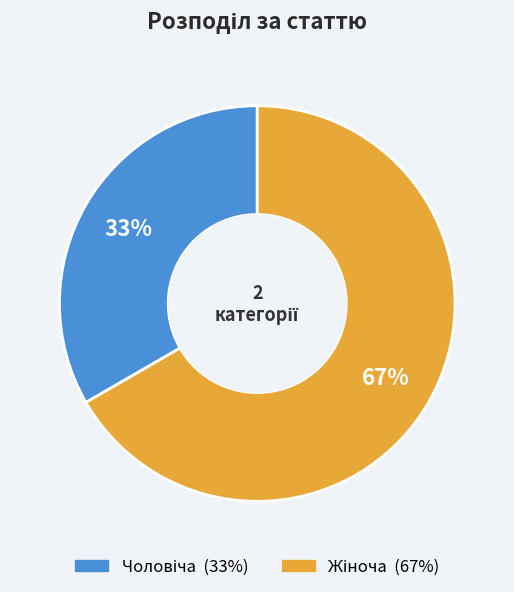

Is there a majority slice in this chart?

Yes